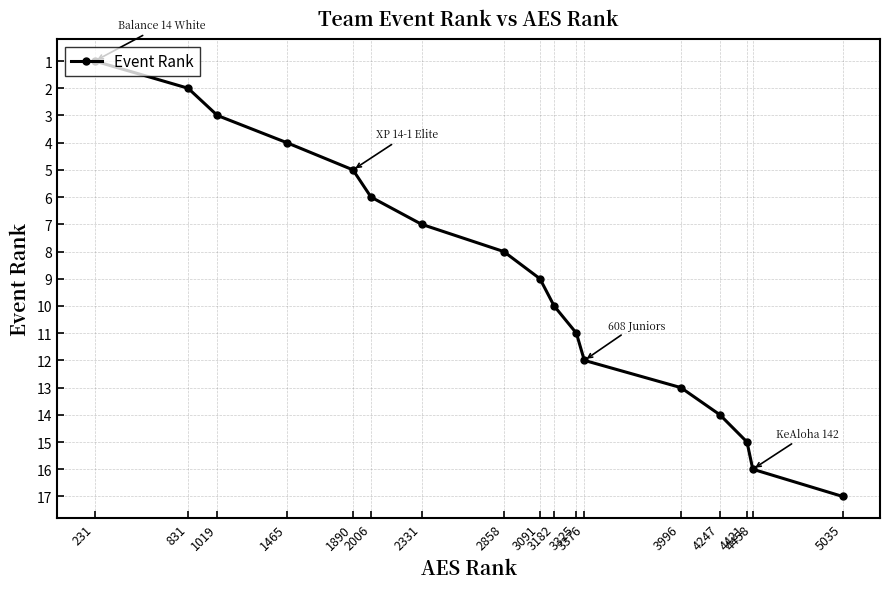

List the labels in order of value, largest first.

5035, 4458, 4421, 4247, 3996, 3376, 3325, 3182, 3091, 2858, 2331, 2006, 1890, 1465, 1019, 831, 231